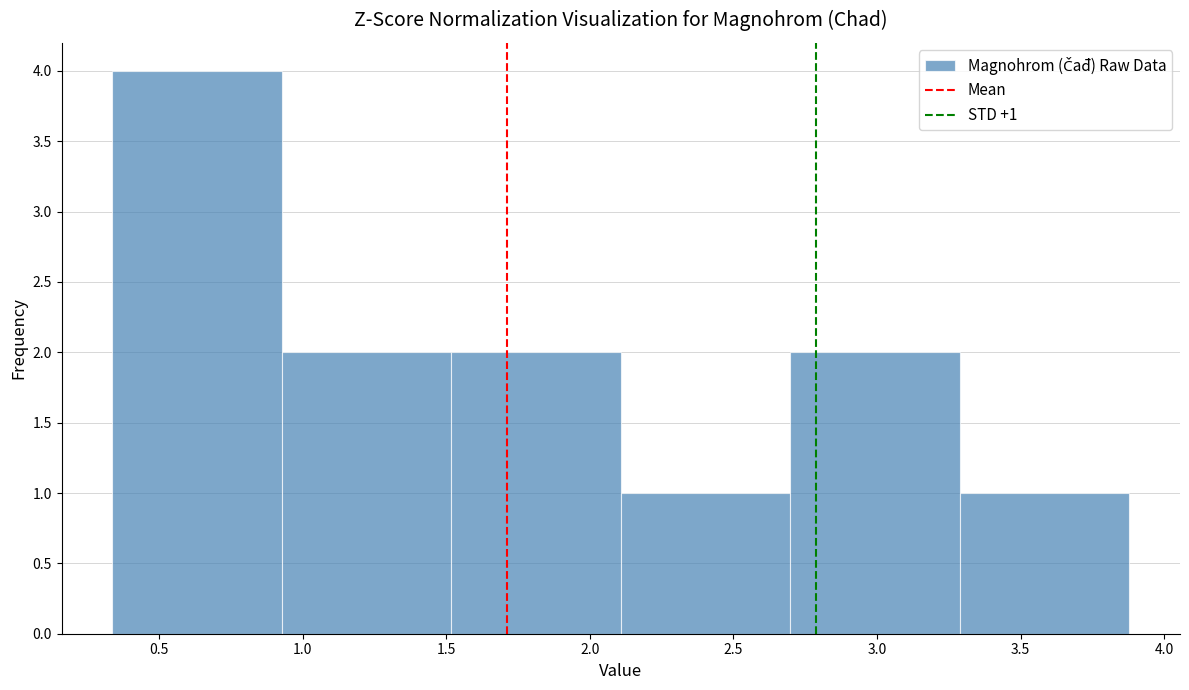

Over which range of the x-axis is the bar tallest?

0.35 to 0.95